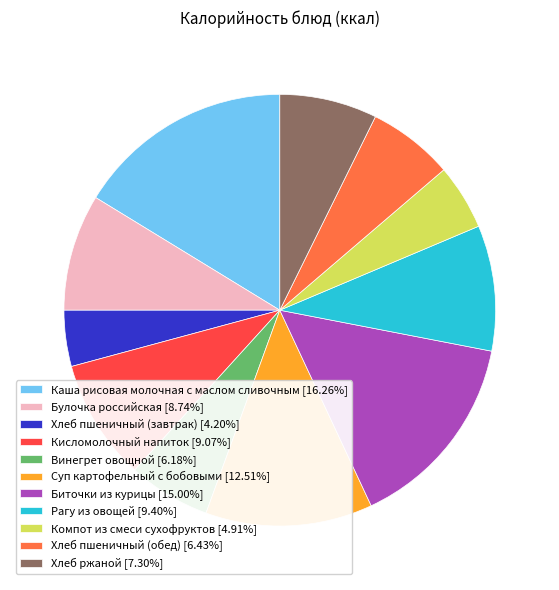

What is the smallest slice in the pie chart?

Хлеб пшеничный (завтрак)